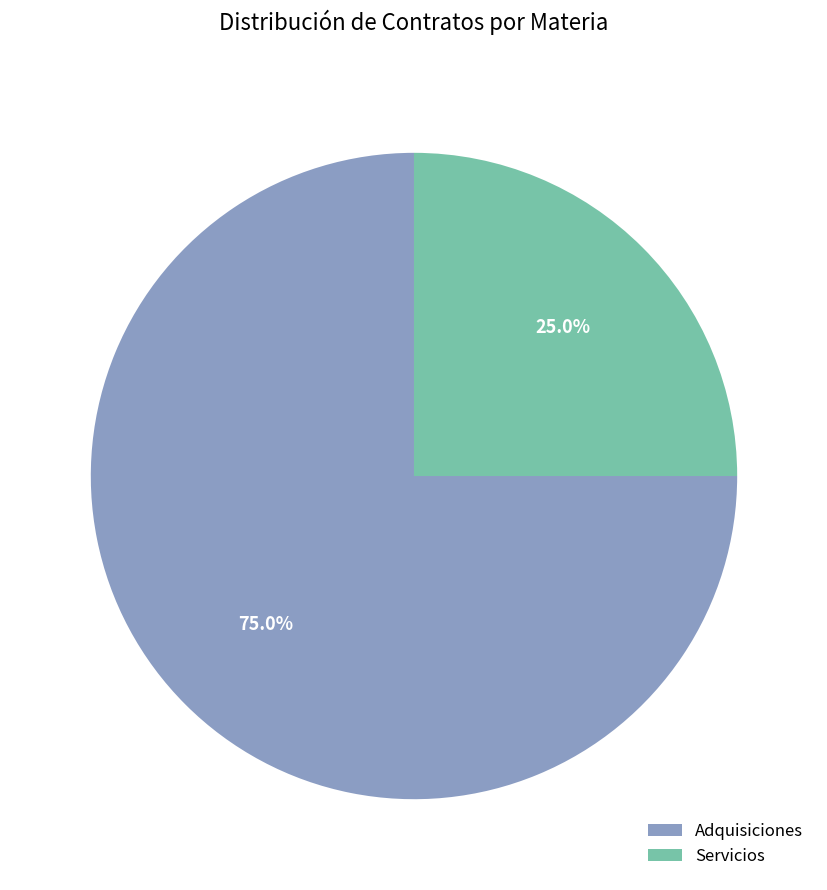

What is the ratio of the value at Adquisiciones to the value at Servicios?

3.0